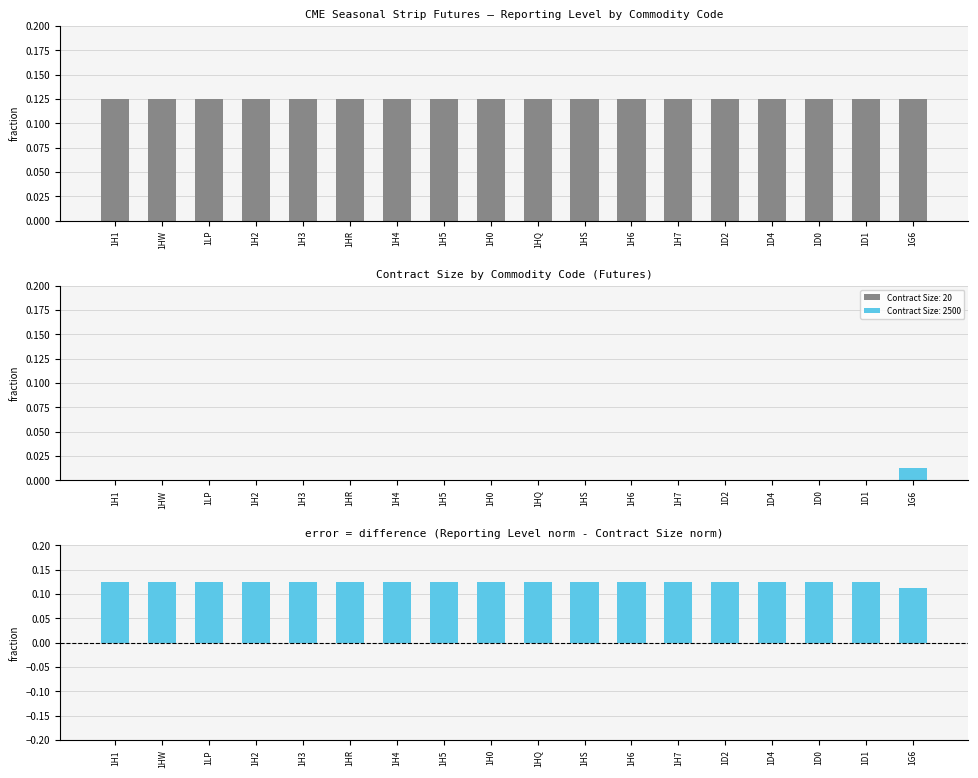

Between 1H1 and 1H4, which series saw the biggest shift?

Reporting Level